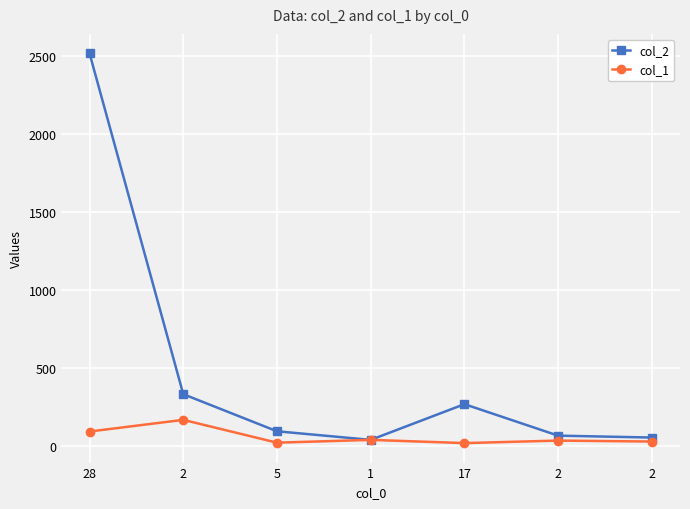

What is the spread (max minus min) of values at 17?

250.2